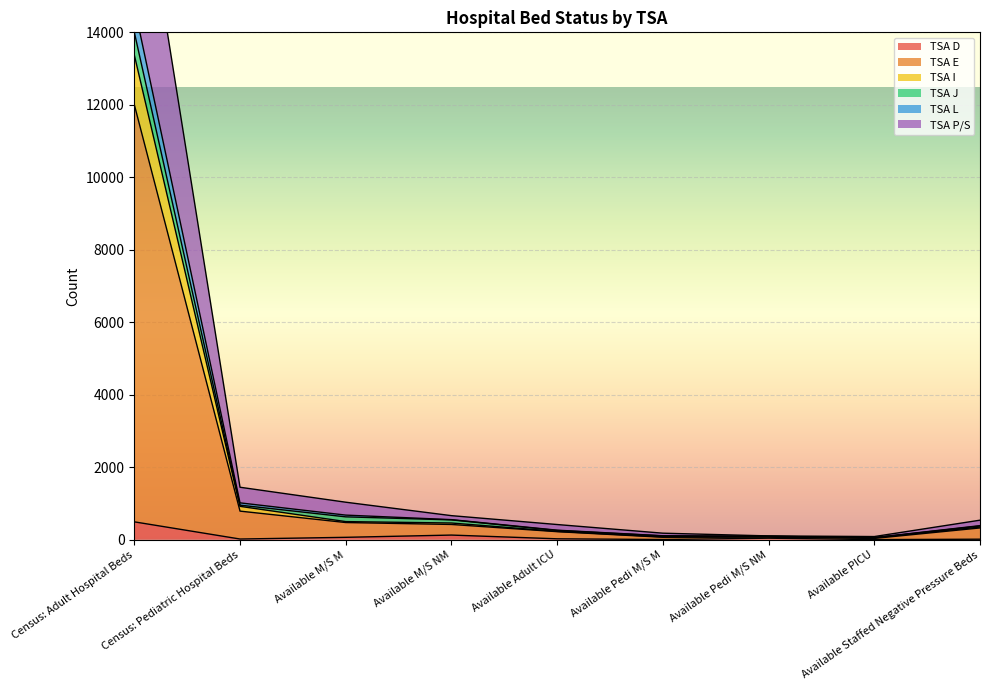

What is the label of the 1st point from the left?

Census: Adult Hospital Beds